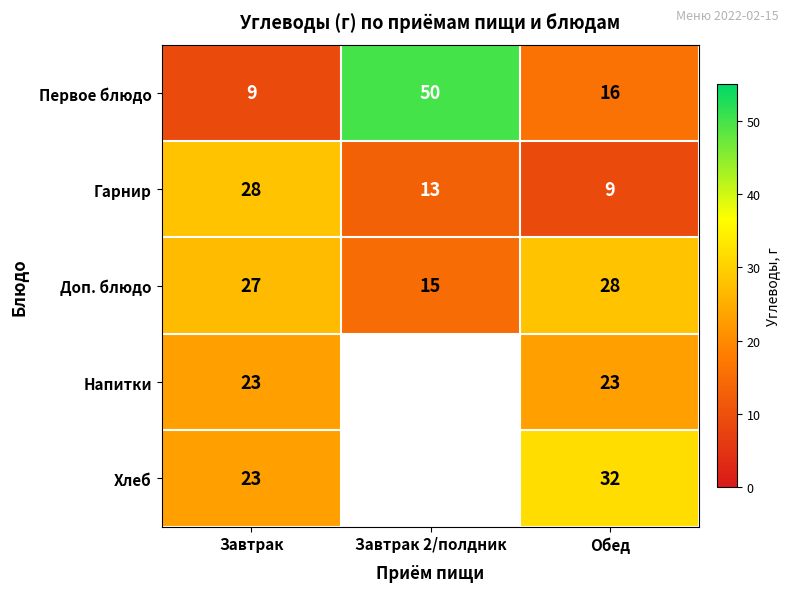

What is the difference between the highest and lowest values at Завтрак?

19